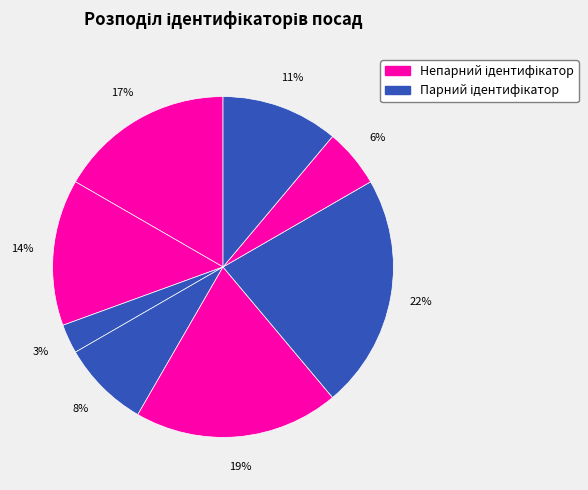

How many slices are in this pie chart?

8